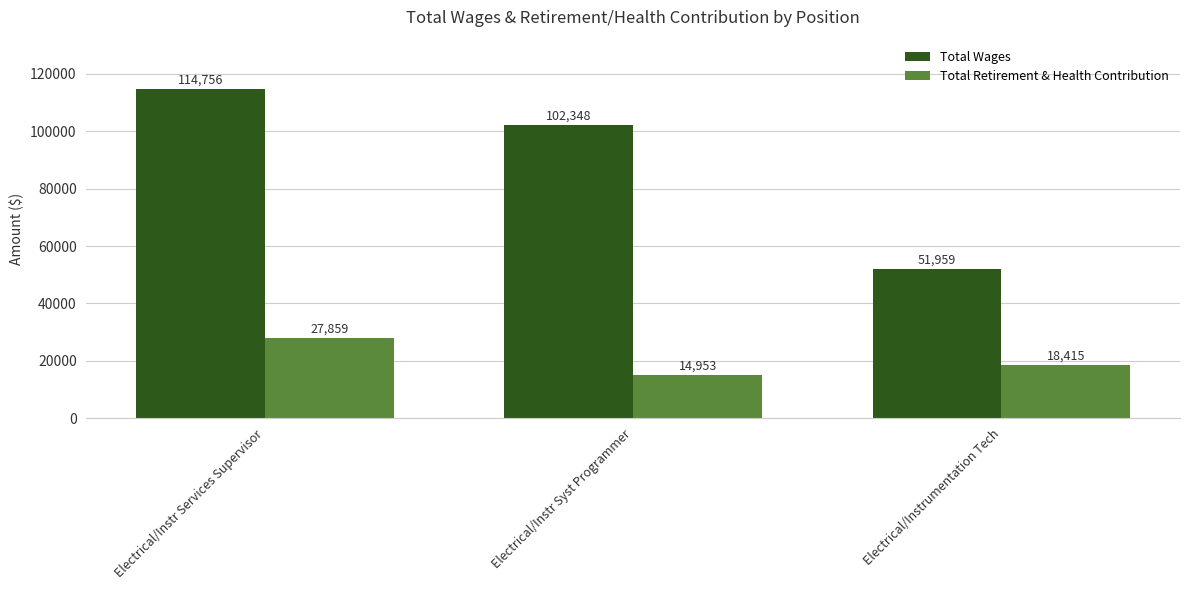

List the labels in order of Total Retirement & Health Contribution value, smallest first.

Electrical/Instr Syst Programmer, Electrical/Instrumentation Tech, Electrical/Instr Services Supervisor